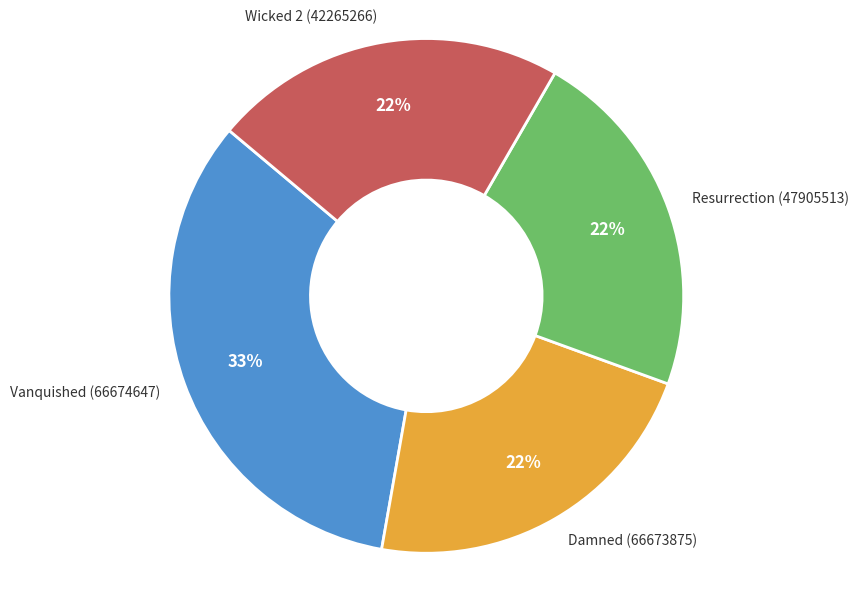

To the nearest percent, what is the difference between the largest and smallest slice percentages?

11%